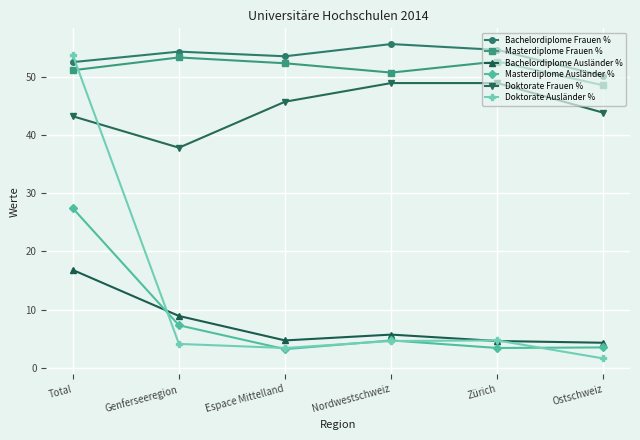

Which series has the largest total across all categories?

Bachelordiplome Frauen %